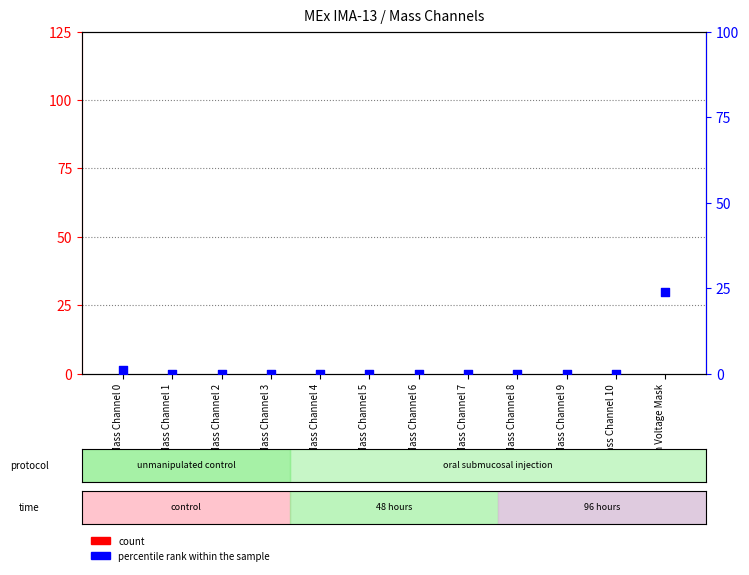

Which series contains the highest Y value?

percentile rank within the sample